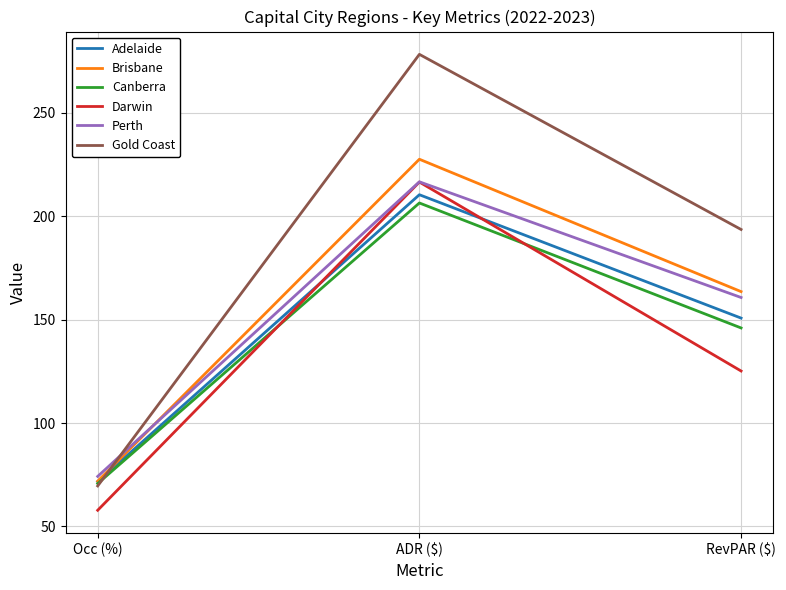

Which series has the largest range (max minus min)?

Gold Coast